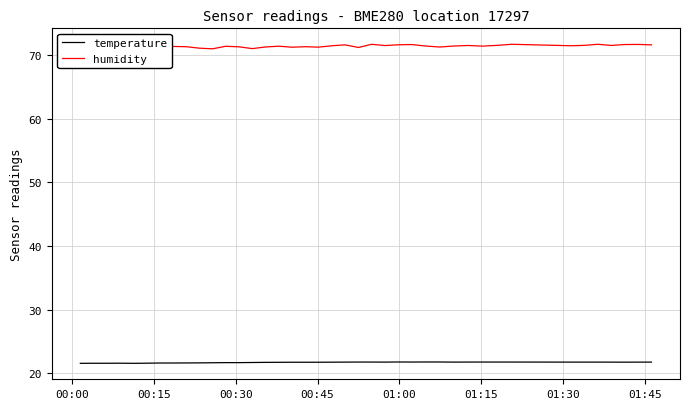

What is the lowest value of the temperature series?

21.6